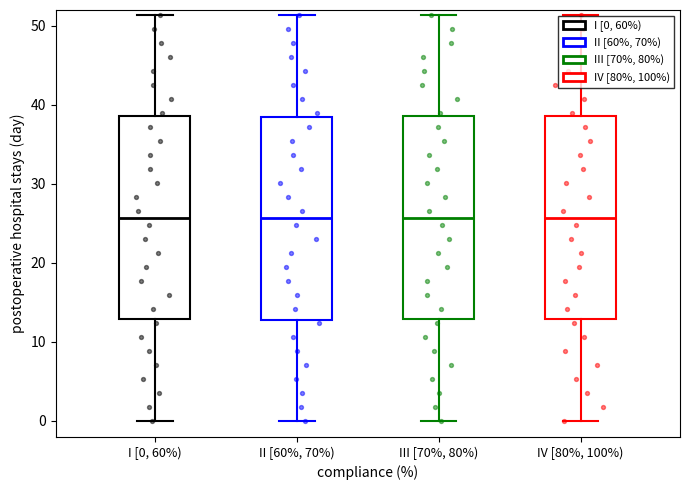

Reading left to right, read every box against the y-axis: the position of its median line, the range the box covers, and the ends of its whiskers. The values are not printed on the chart, so give them approximately, as read against the axis.

I [0, 60%): median 26, box 13 to 39, whiskers 0 to 51
II [60%, 70%): median 26, box 13 to 39, whiskers 0 to 51
III [70%, 80%): median 26, box 13 to 39, whiskers 0 to 51
IV [80%, 100%): median 26, box 13 to 39, whiskers 0 to 51